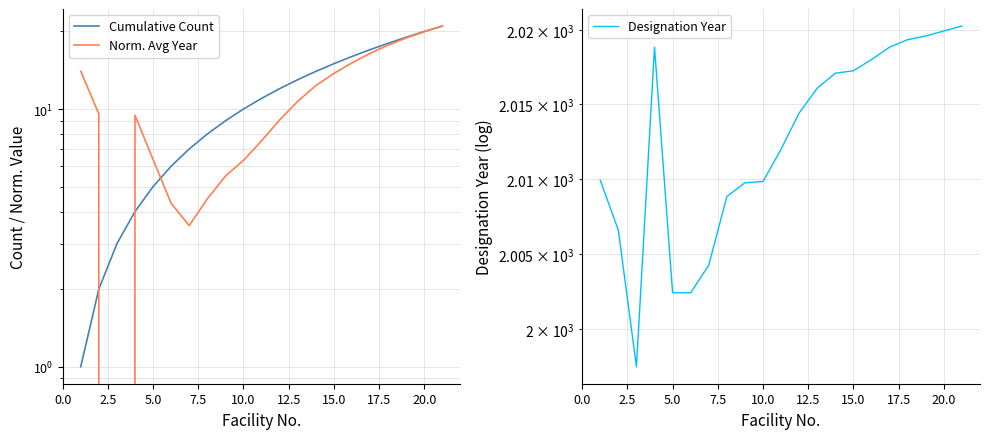

How many values in the Norm. Avg Year series exceed 9?

13